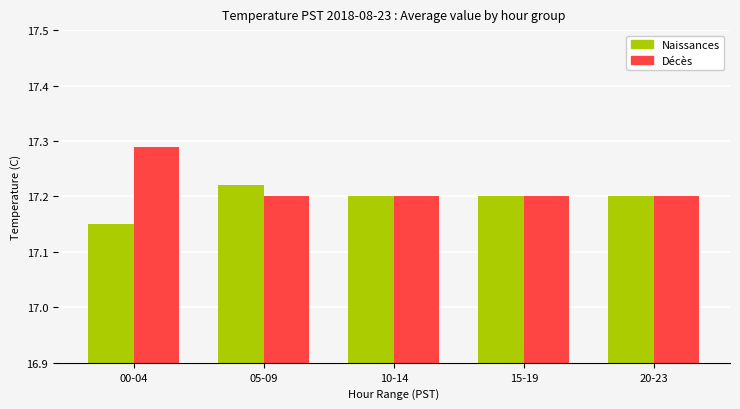

Rank the series by their maximum value, from highest to lowest.

Décès, Naissances